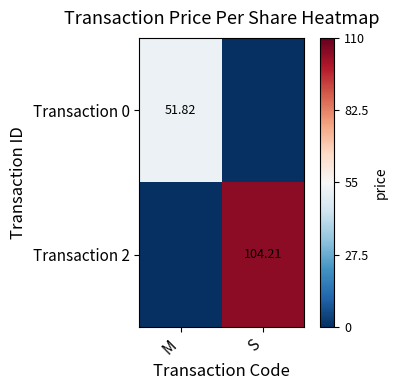

How many data points in Transaction 0 are above 51?

1